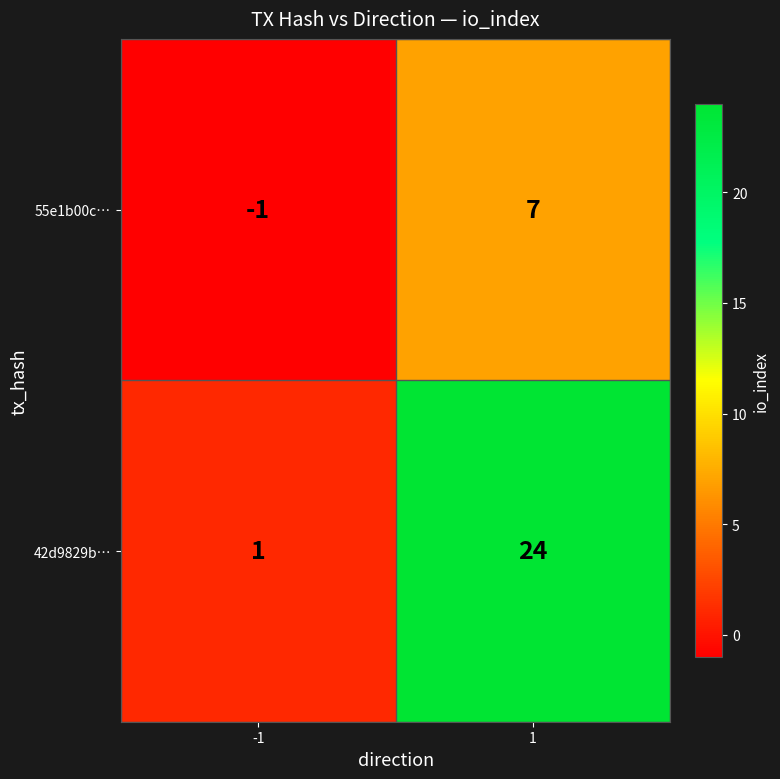

True or false: 42d9829b… has a value of 2 at -1.

False